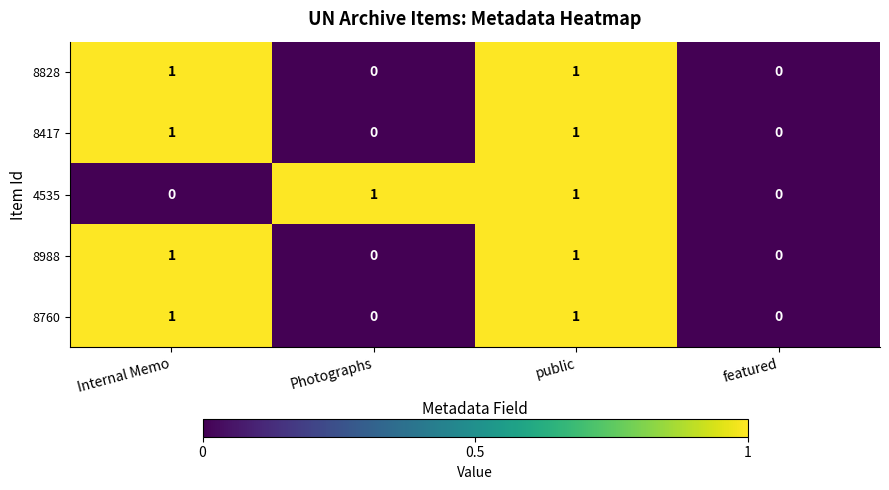

The value of 4535 at public is 0. True or false?

False